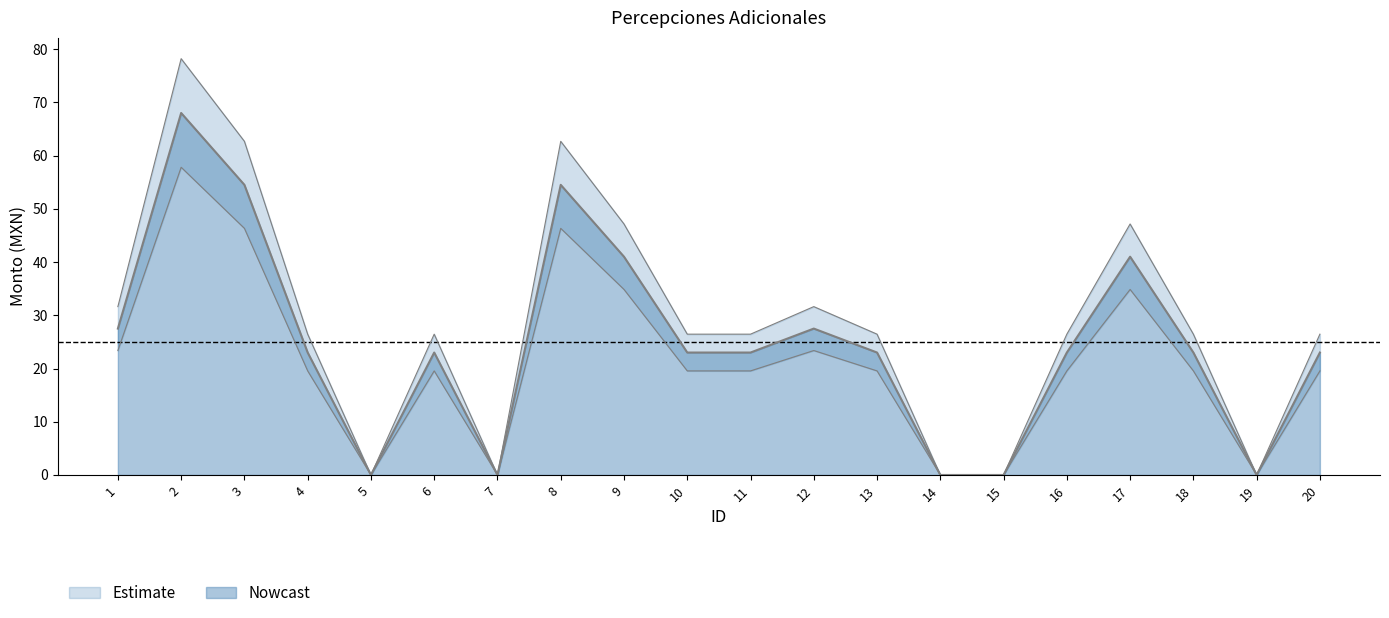

True or false: the data shows 78.2 at 2.

True